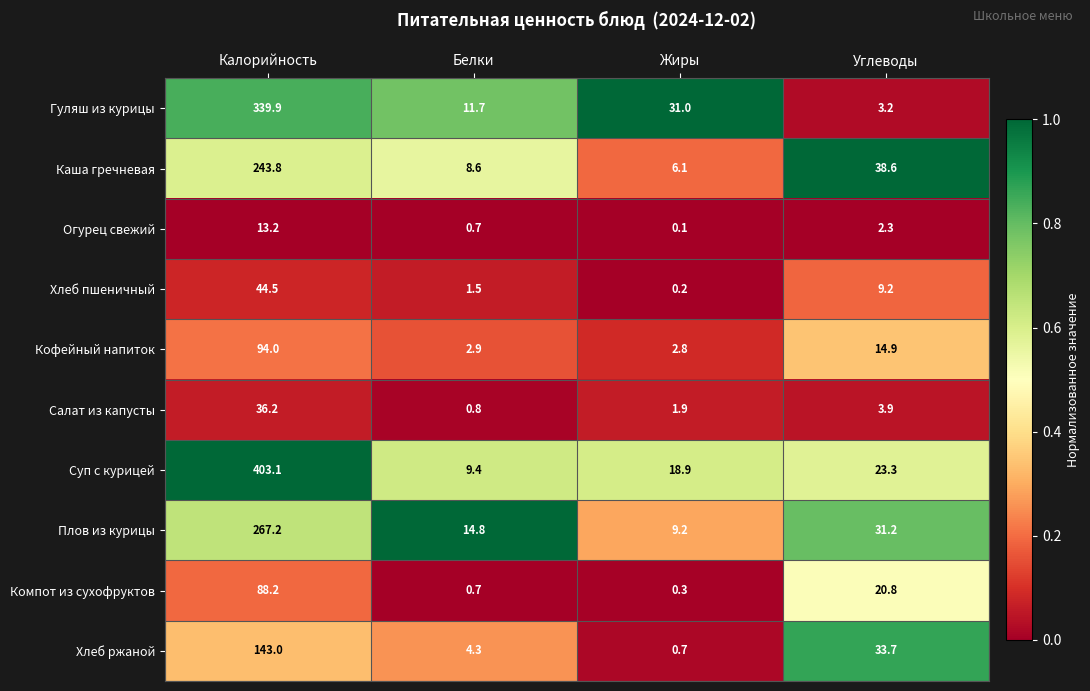

The Суп с курицей series shows 87.7 at Калорийность. True or false?

False